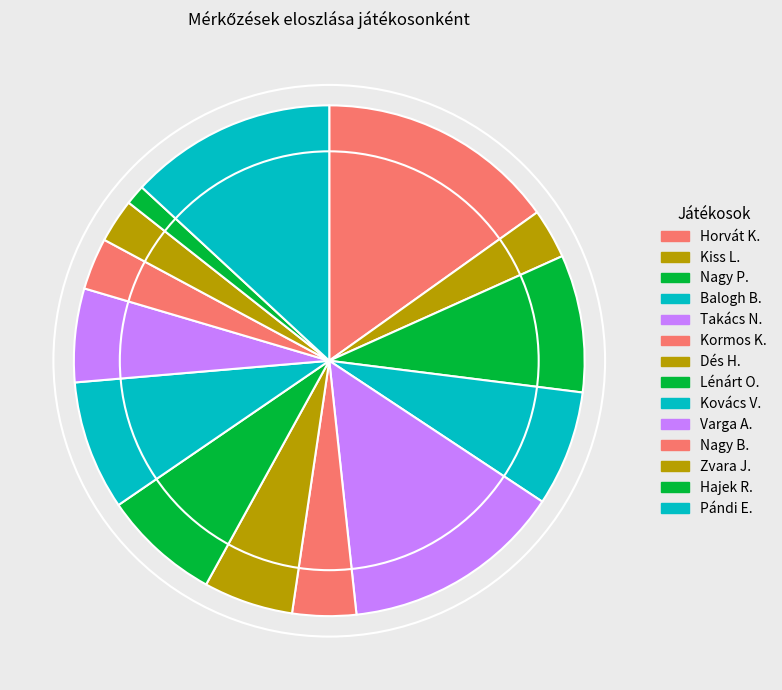

To the nearest percent, what is the difference between the largest and smallest slice percentages?

14%